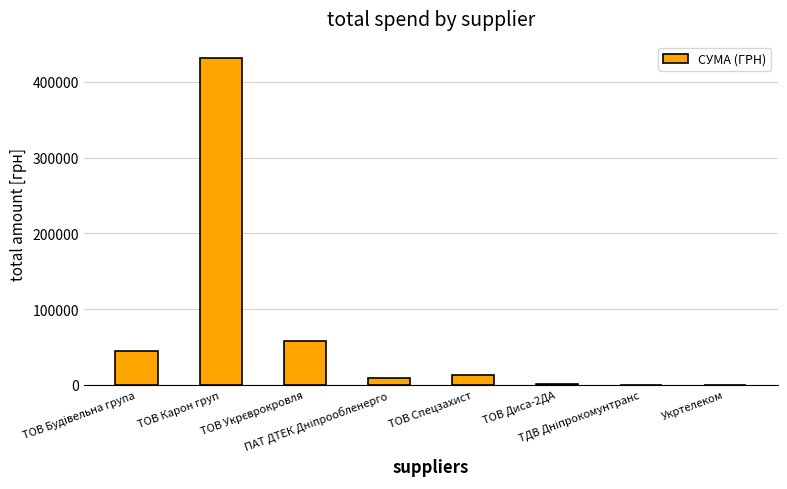

What is the change in value from ТОВ Карон груп to ТОВ Диса-2ДА?

-429788.1